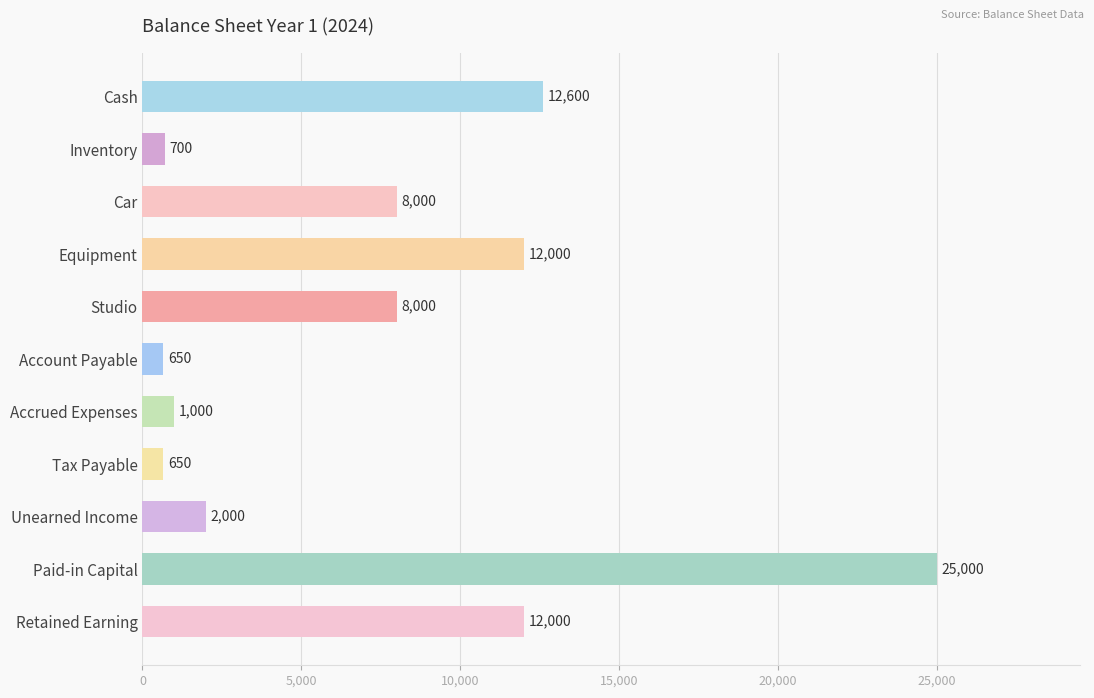

What is the maximum value shown in the chart?

25000